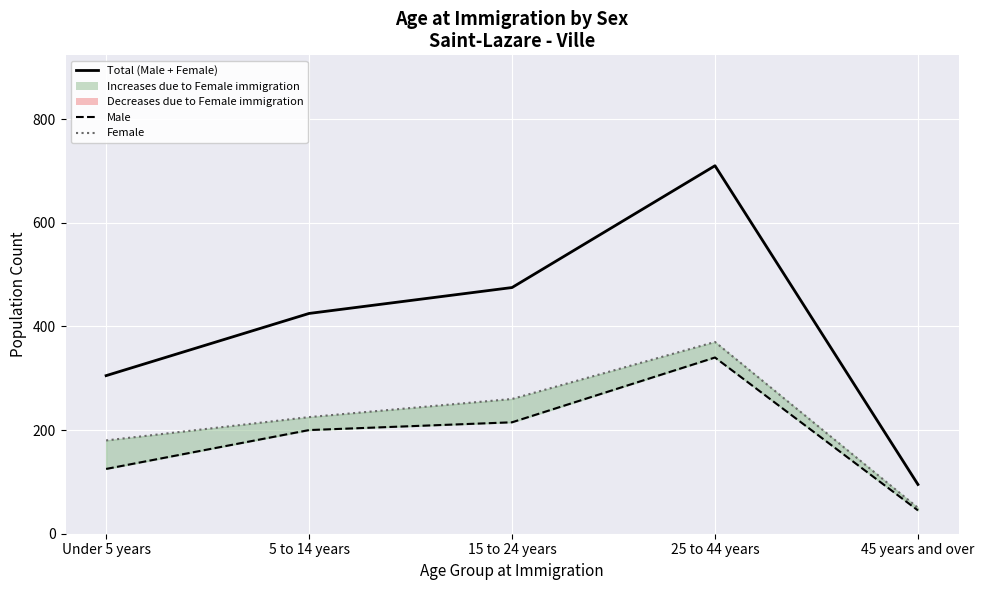

Count the number of data series in this chart.

3